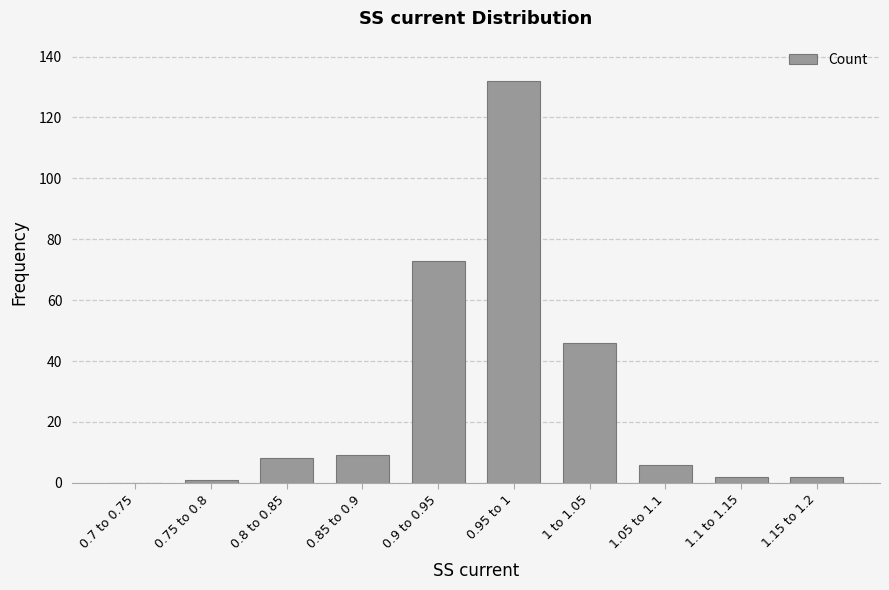

At which label is the value closest to 66?

0.9 to 0.95